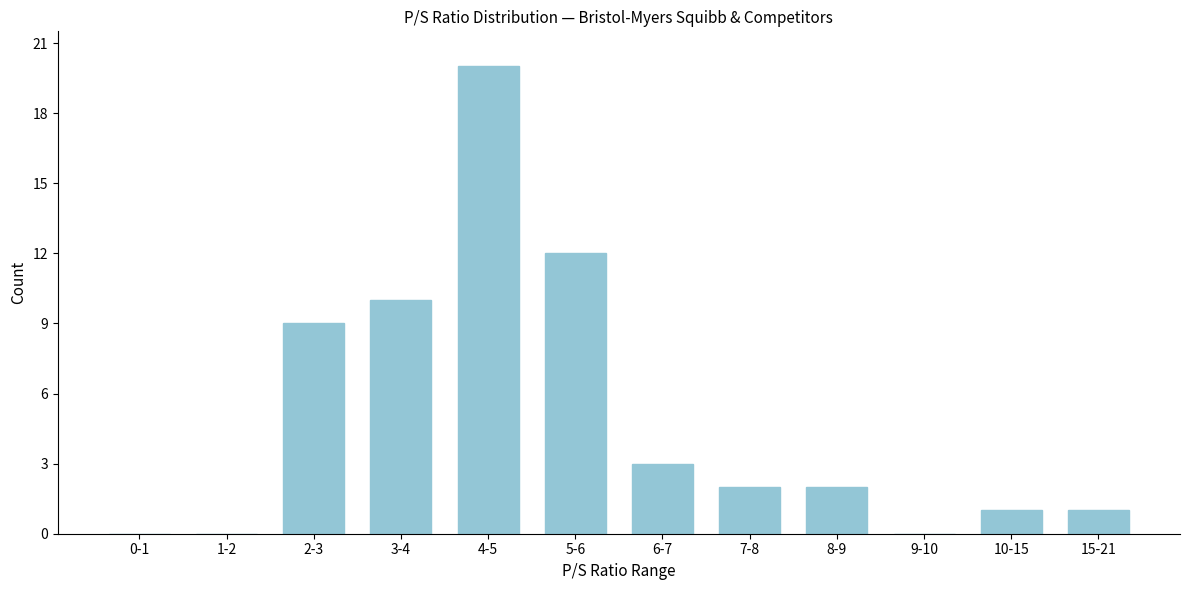

Reading left to right, list all the values displayed in this chart.

0-1=0	1-2=0	2-3=9	3-4=10	4-5=20	5-6=12	6-7=3	7-8=2	8-9=2	9-10=0	10-15=1	15-21=1